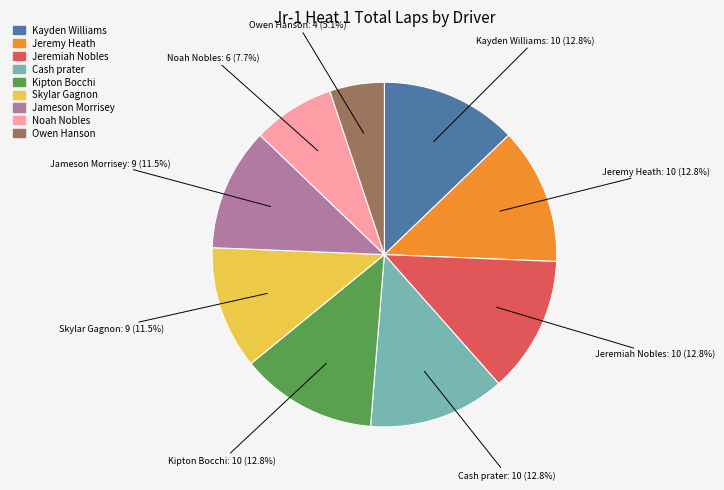

The Kayden Williams slice represents 13% of the pie. True or false?

True